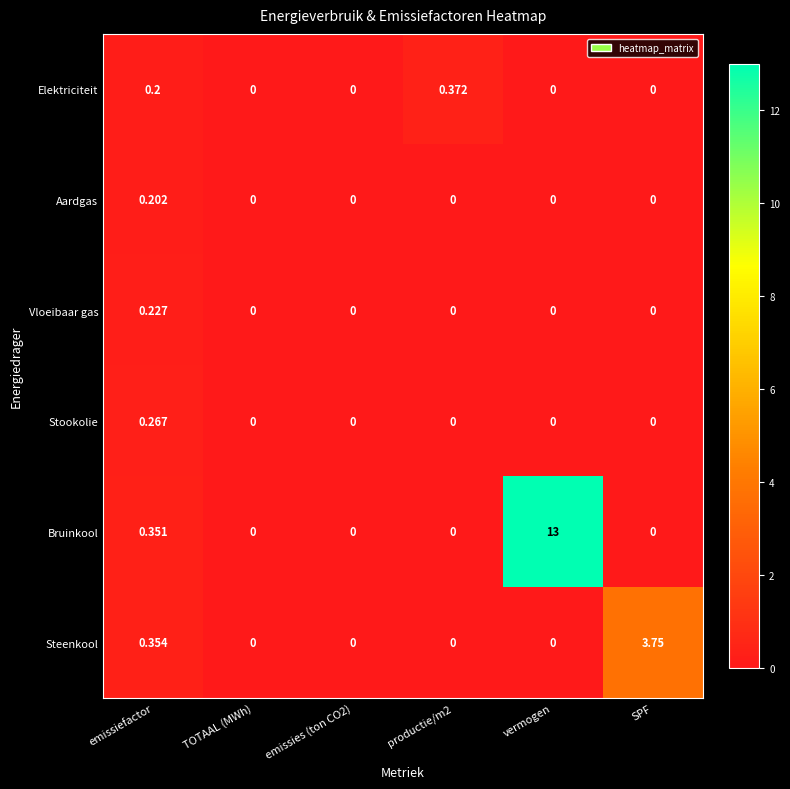

Which series has the largest total across all categories?

Bruinkool